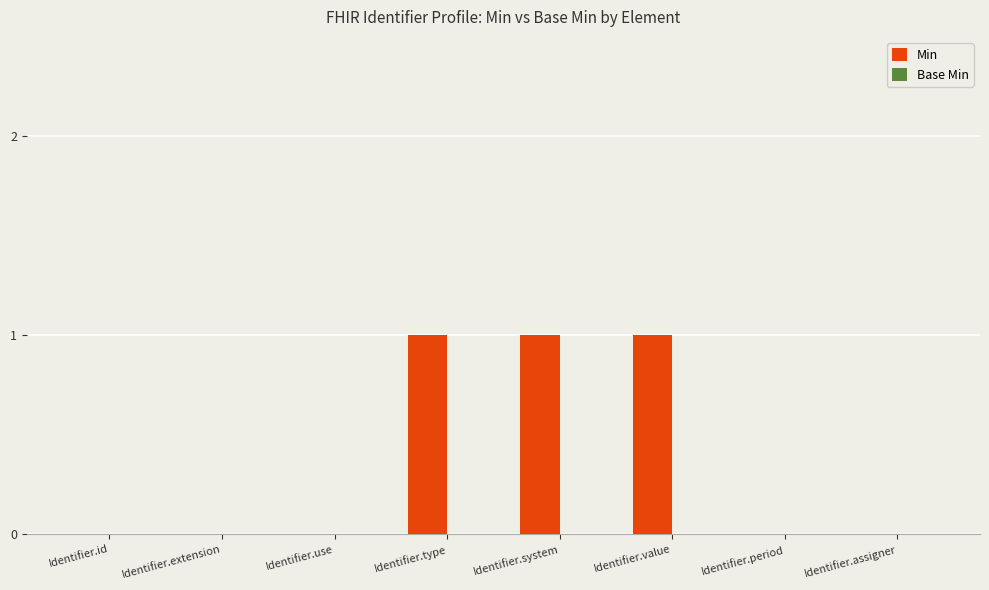

Reading right to left, what are all the values shown in this chart?

Identifier.assigner=0	Identifier.period=0	Identifier.value=1	Identifier.system=1	Identifier.type=1	Identifier.use=0	Identifier.extension=0	Identifier.id=0